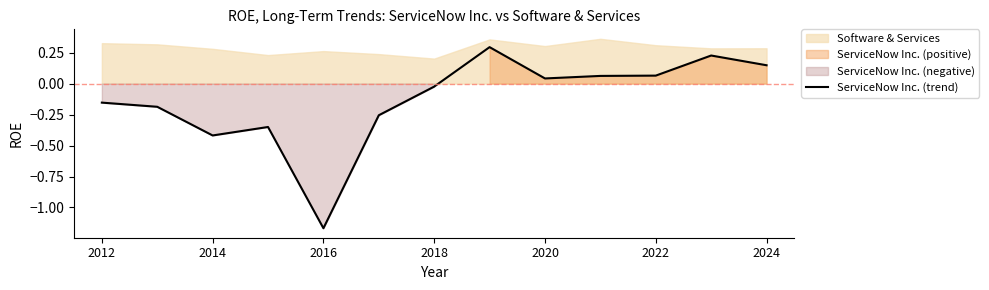

What is the average value?

-0.1